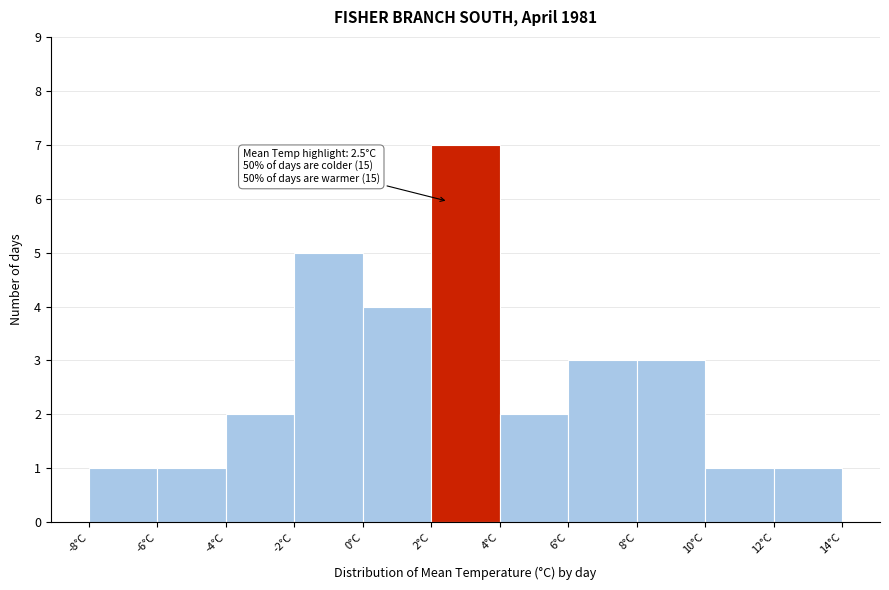

Which range on the x-axis has the tallest bar?

2 to 4